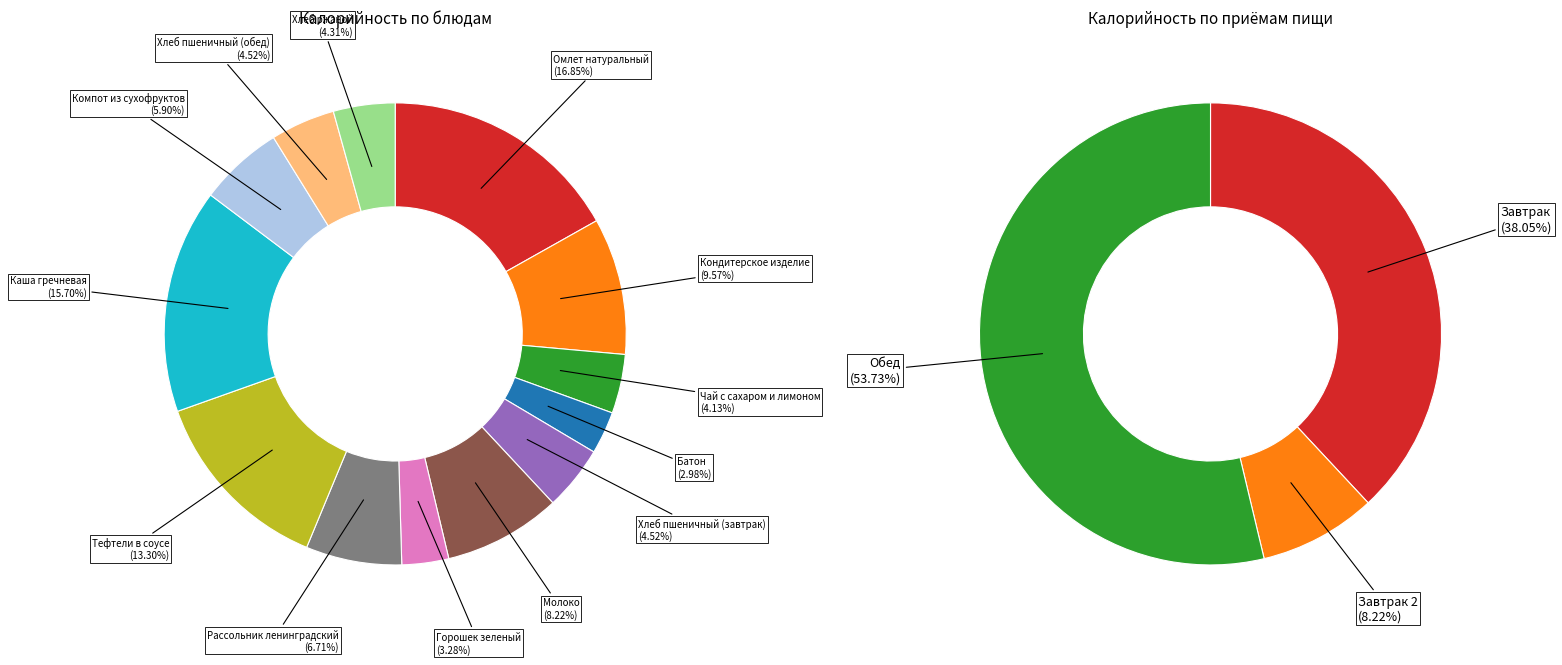

Count the number of slices in the pie.

13